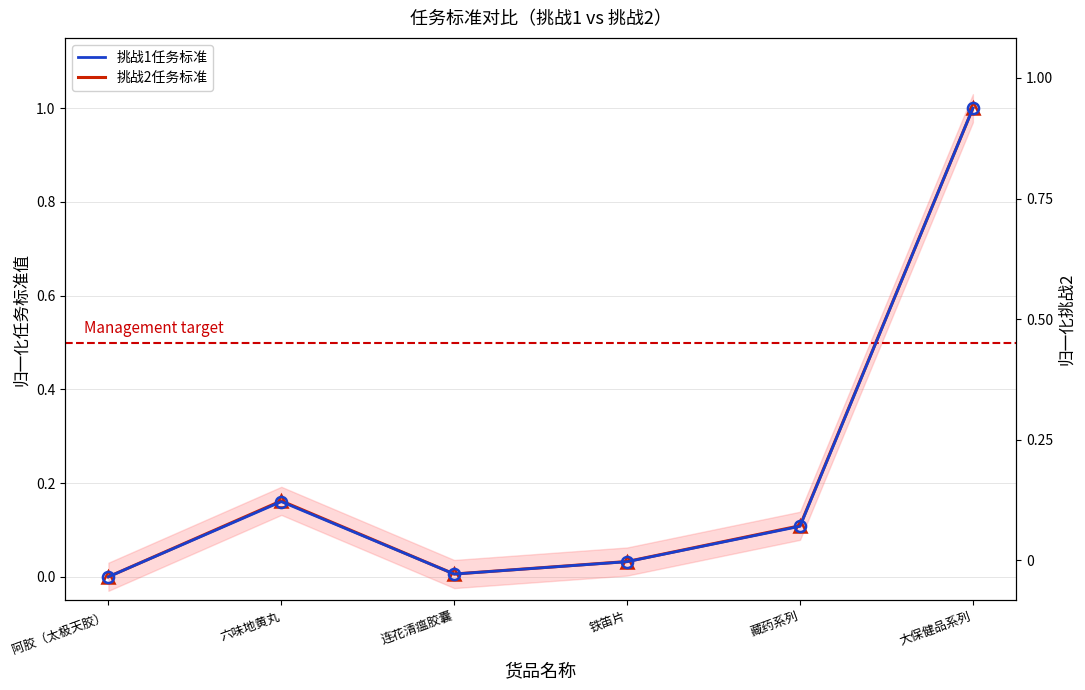

True or false: 挑战1任务标准 and 挑战2任务标准 intersect in this chart.

False